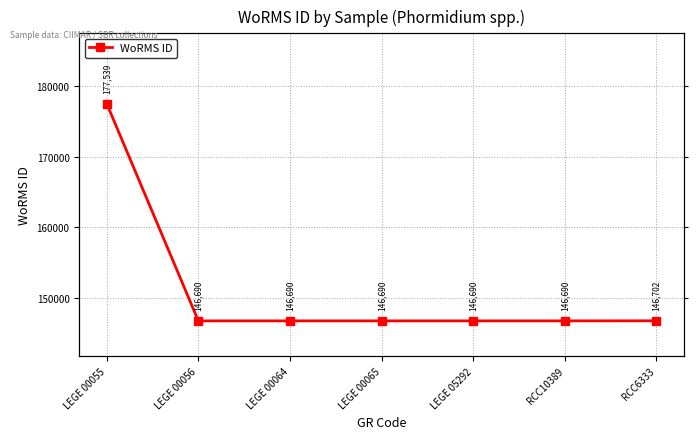

How many series are shown in this chart?

1